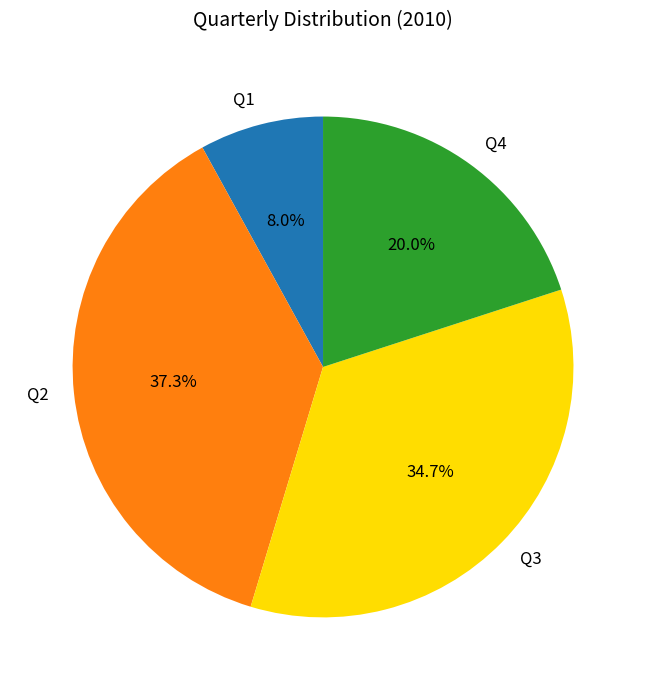

What percentage is NOT represented by Q1?

92.0%